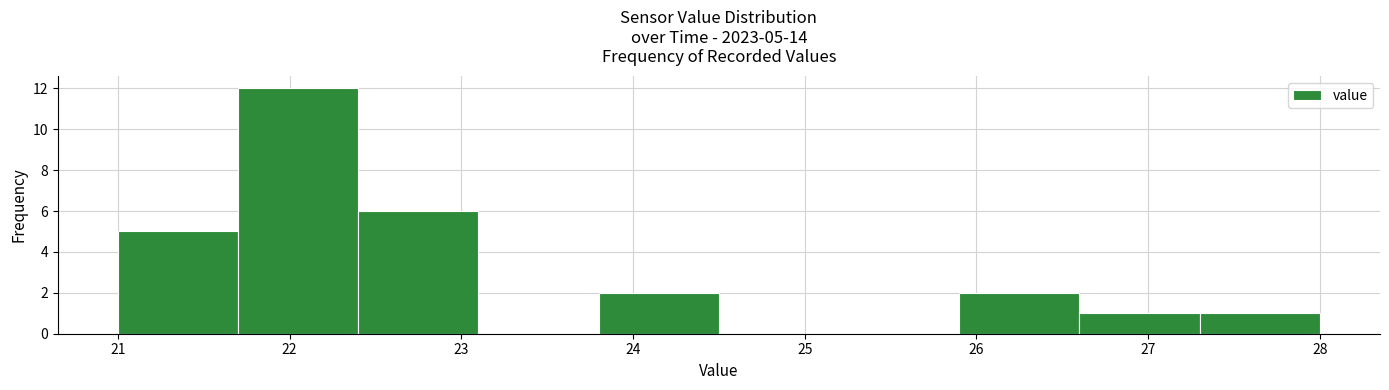

Over which range of the x-axis is the bar tallest?

21.7 to 22.4